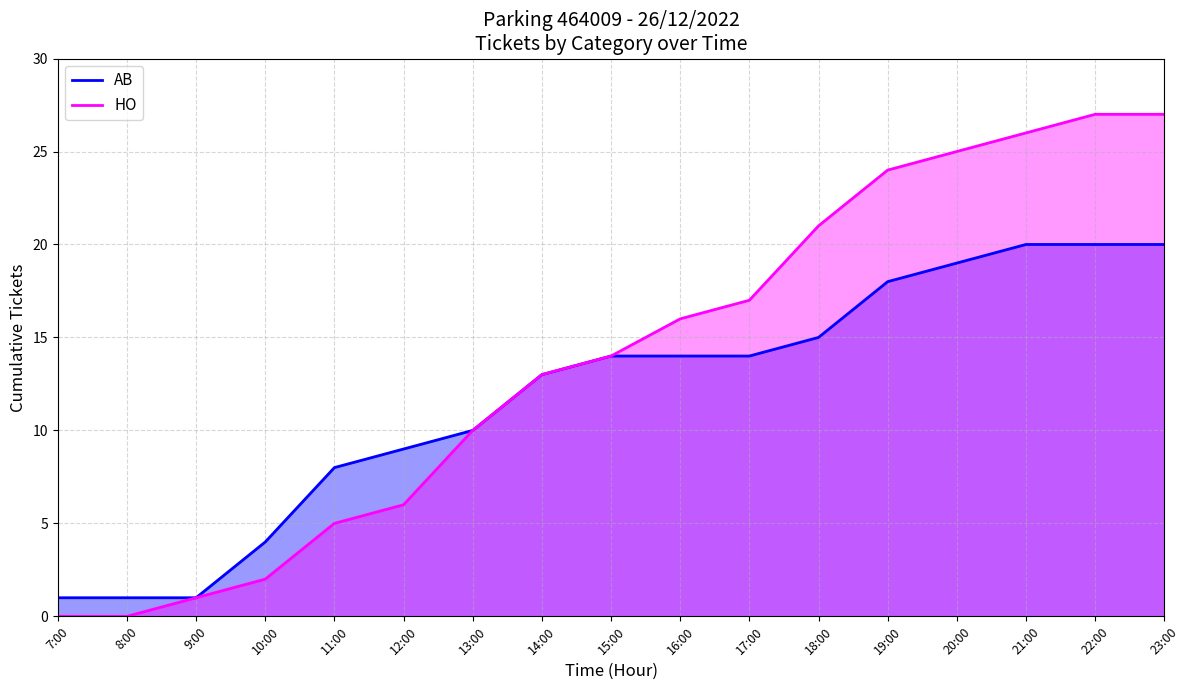

How many lines are shown in the chart?

2